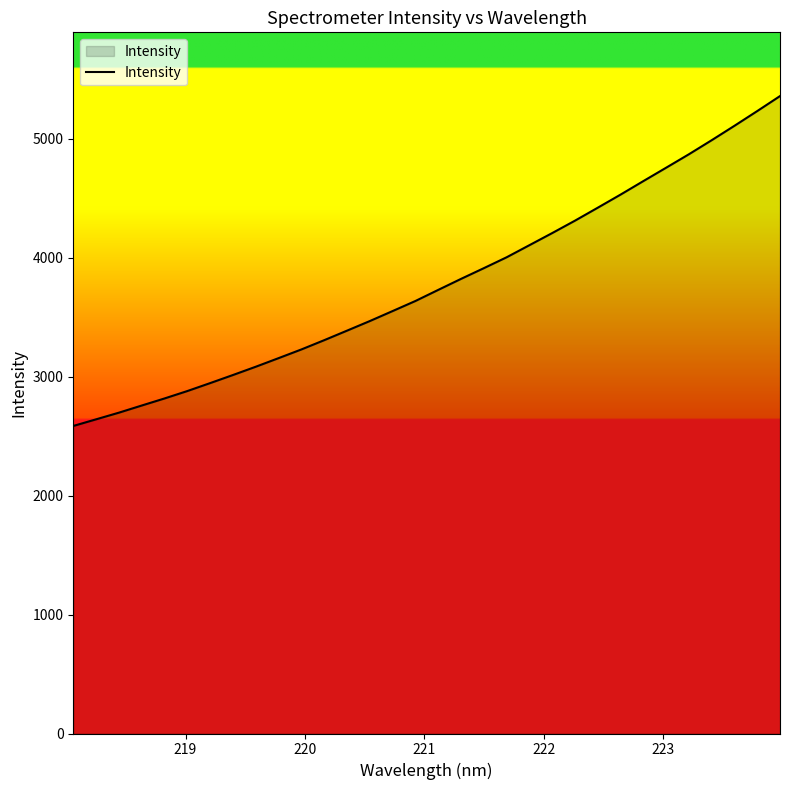

Reading left to right, what are all the values shown in this chart?

2584.5	2640.3	2696.3	2756.3	2815.8	2878.1	2944.9	3012.9	3082.5	3154.7	3227.8	3305.6	3385.7	3466.3	3550.4	3634.9	3728.2	3820.7	3910.7	4002.1	4103.9	4205.7	4310.0	4418.9	4528.9	4642.4	4754.8	4867.9	4986.0	5107.1	5230.8	5356.8